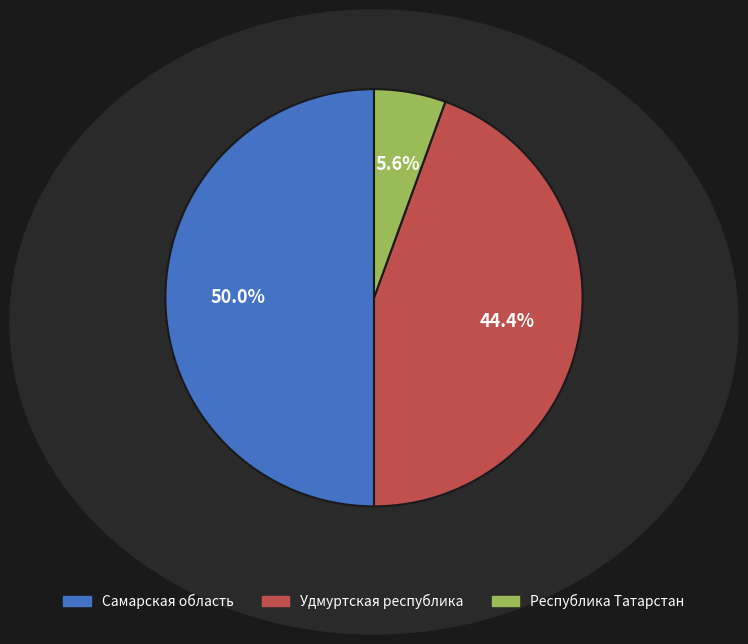

Which has a higher value, Самарская область or Республика Татарстан?

Самарская область